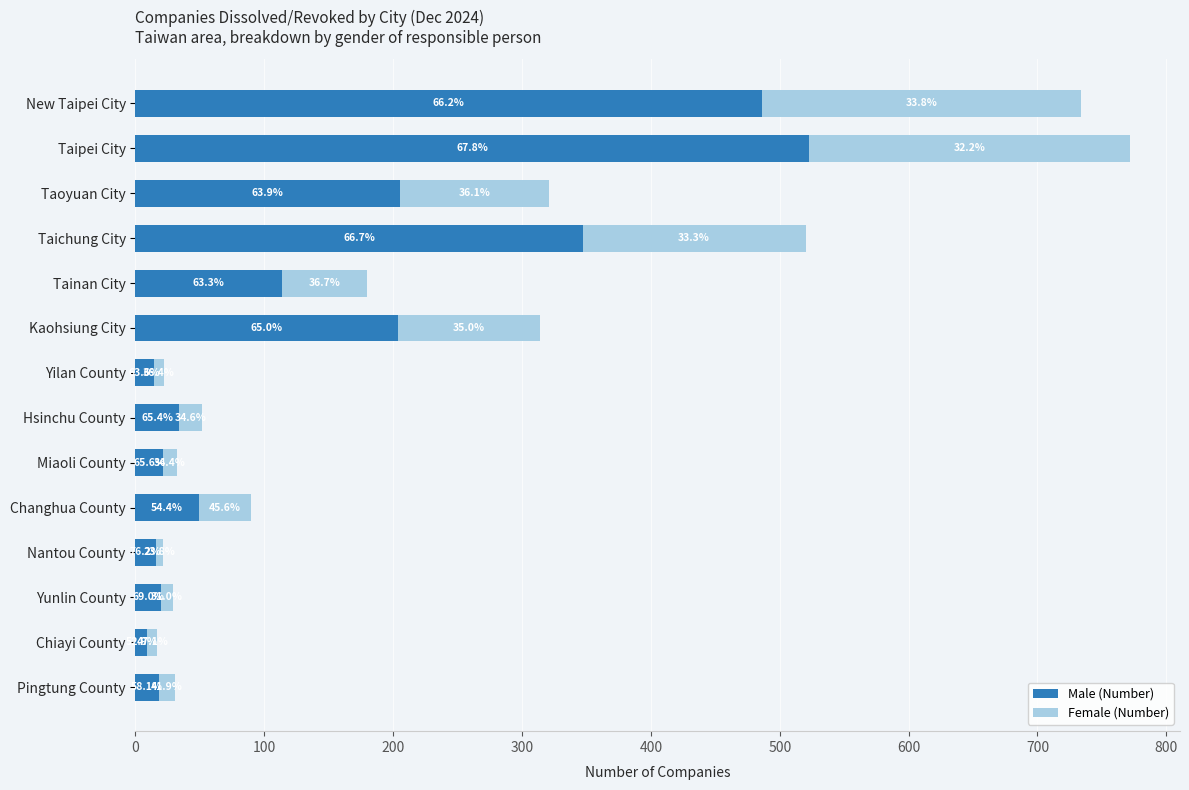

What are all the series names shown in the legend?

Male (Number), Female (Number)